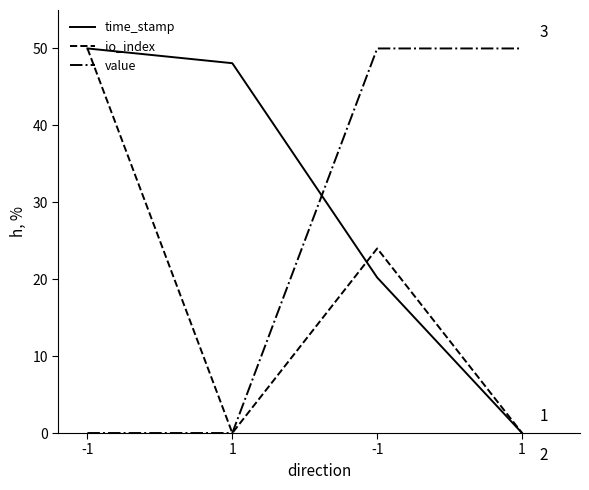

The value series shows 0.0 at -1. True or false?

True